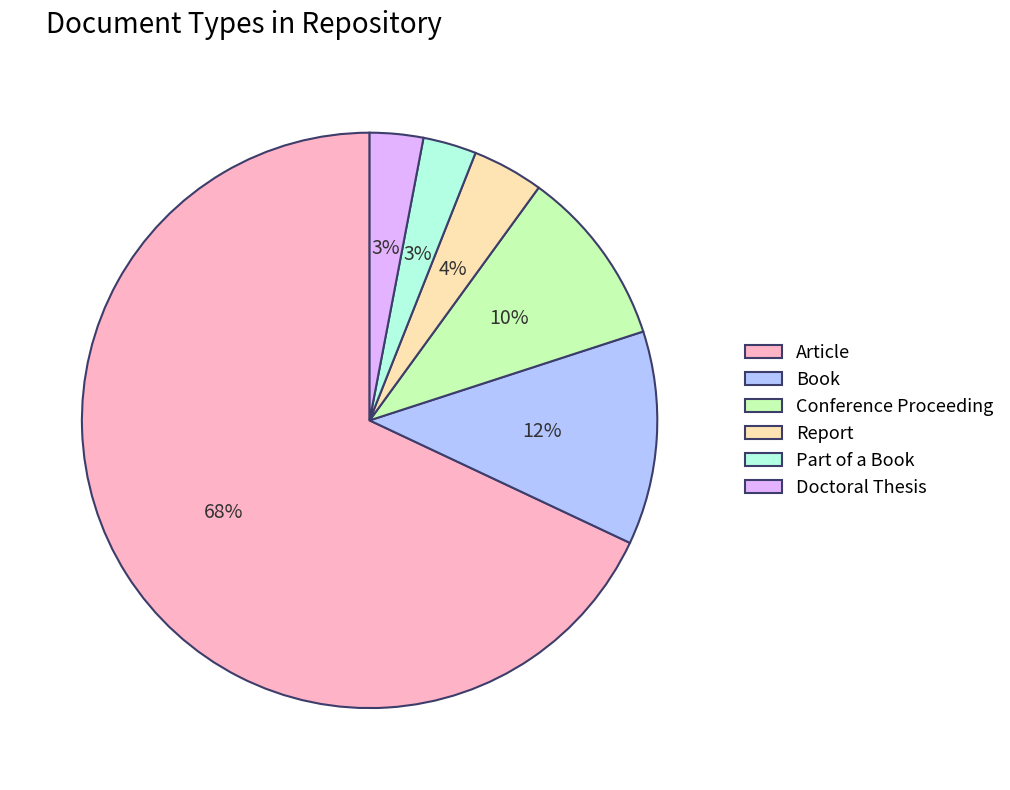

Does Article account for over 50% of the chart?

Yes